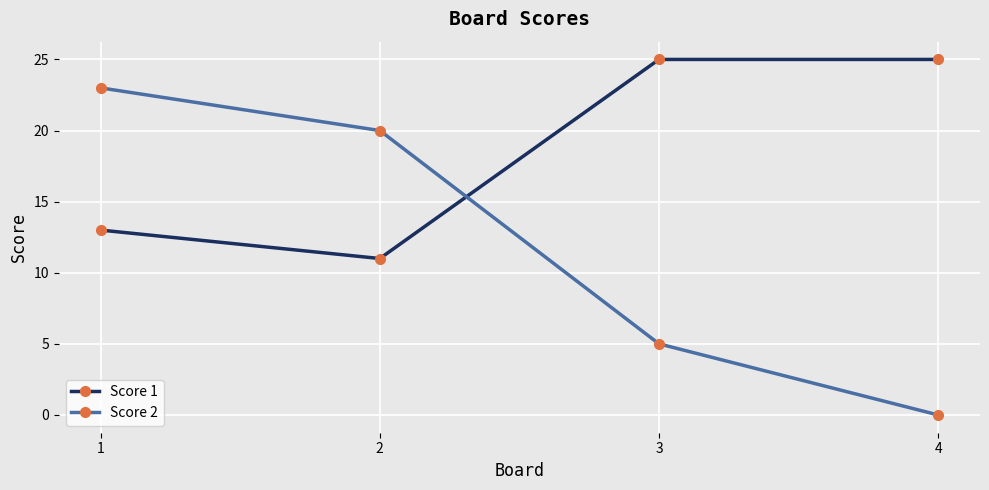

How many intersections are there between Score 1 and Score 2?

1